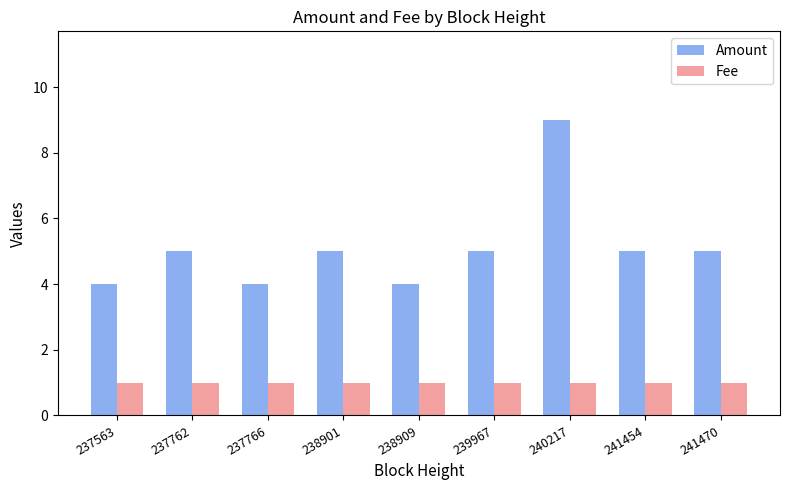

Is it true that Amount equals 5 at 241470?

True